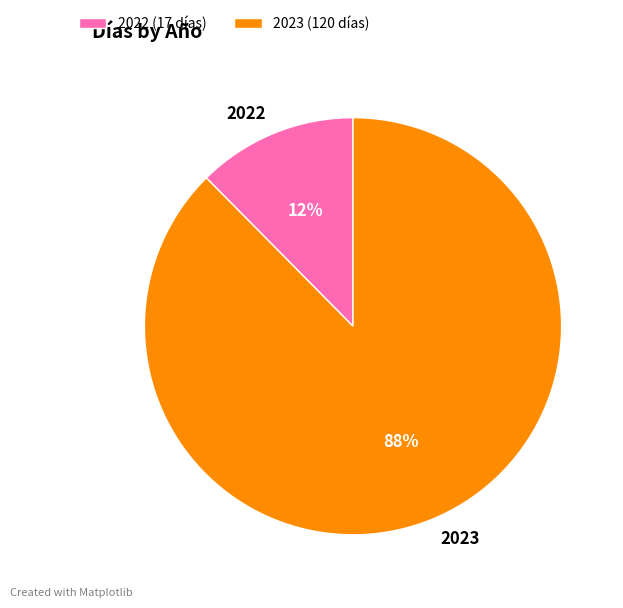

Is there a majority slice in this chart?

Yes